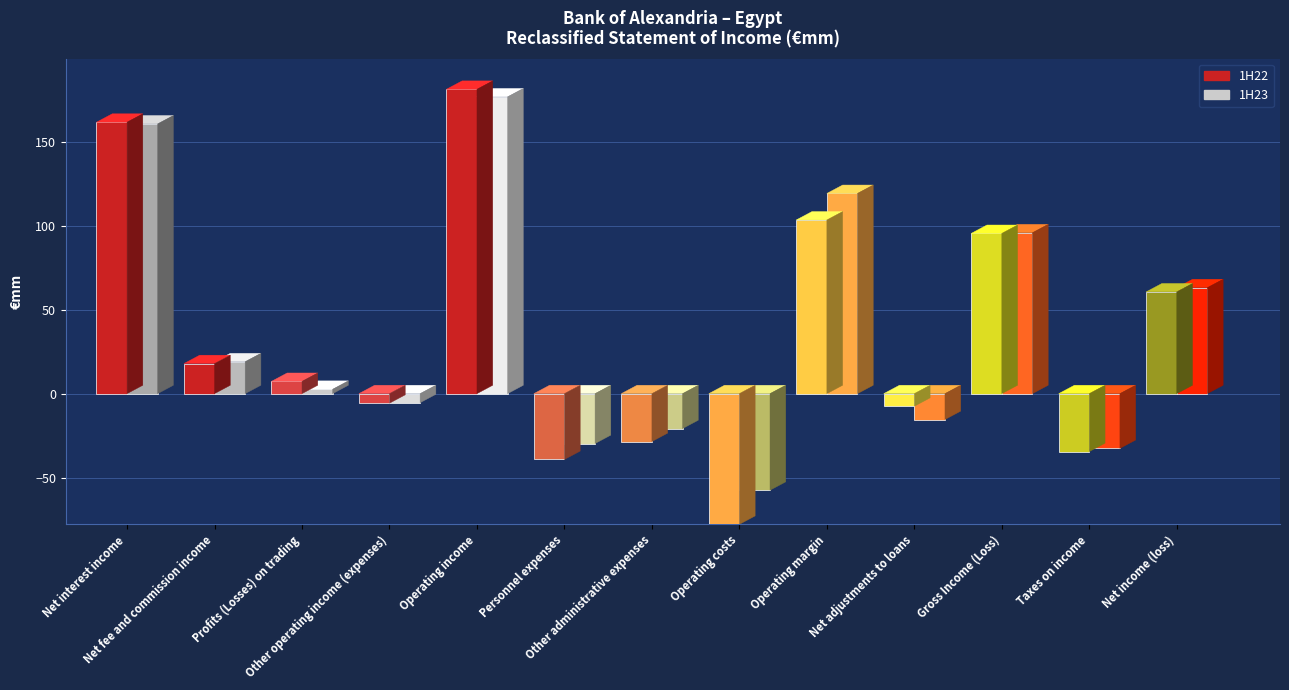

List the series in order of their peak value, lowest first.

1H23, 1H22